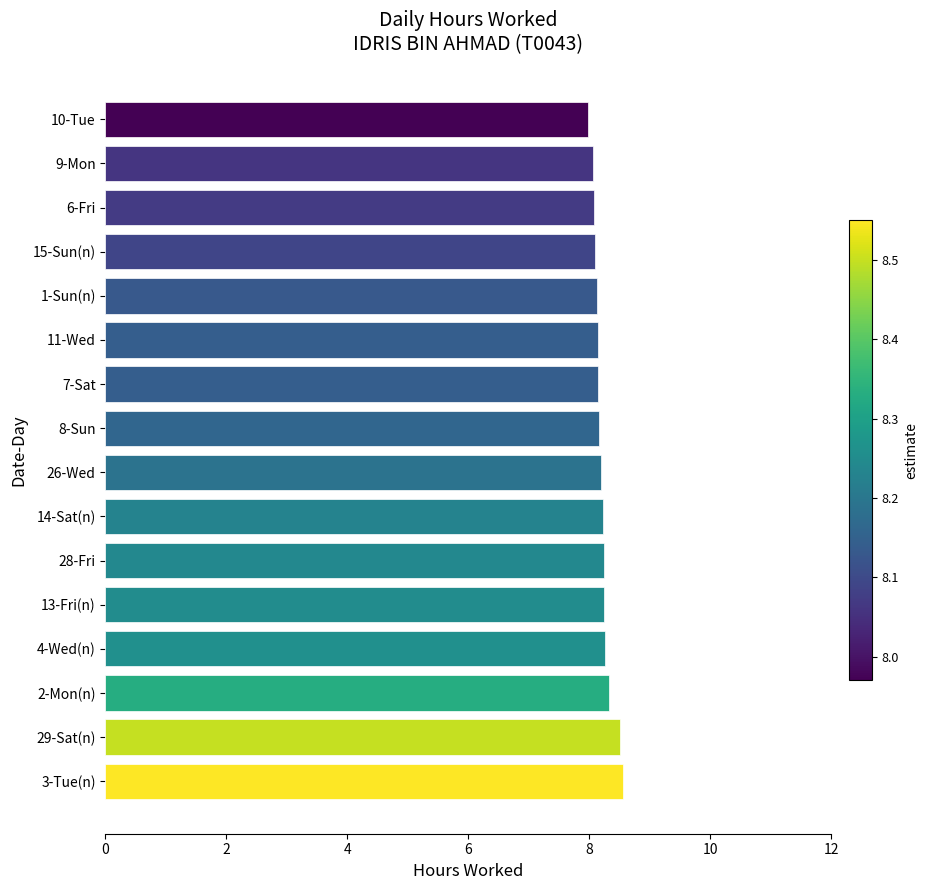

What is the maximum value shown in the chart?

8.6